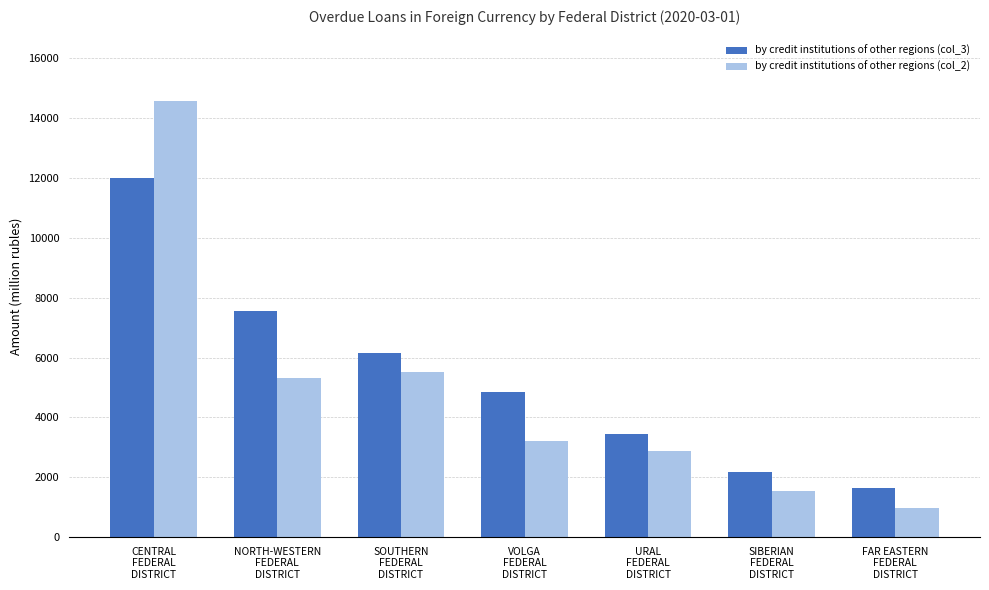

What are all the series names shown in the legend?

by credit institutions of other regions (col_3), by credit institutions of other regions (col_2)